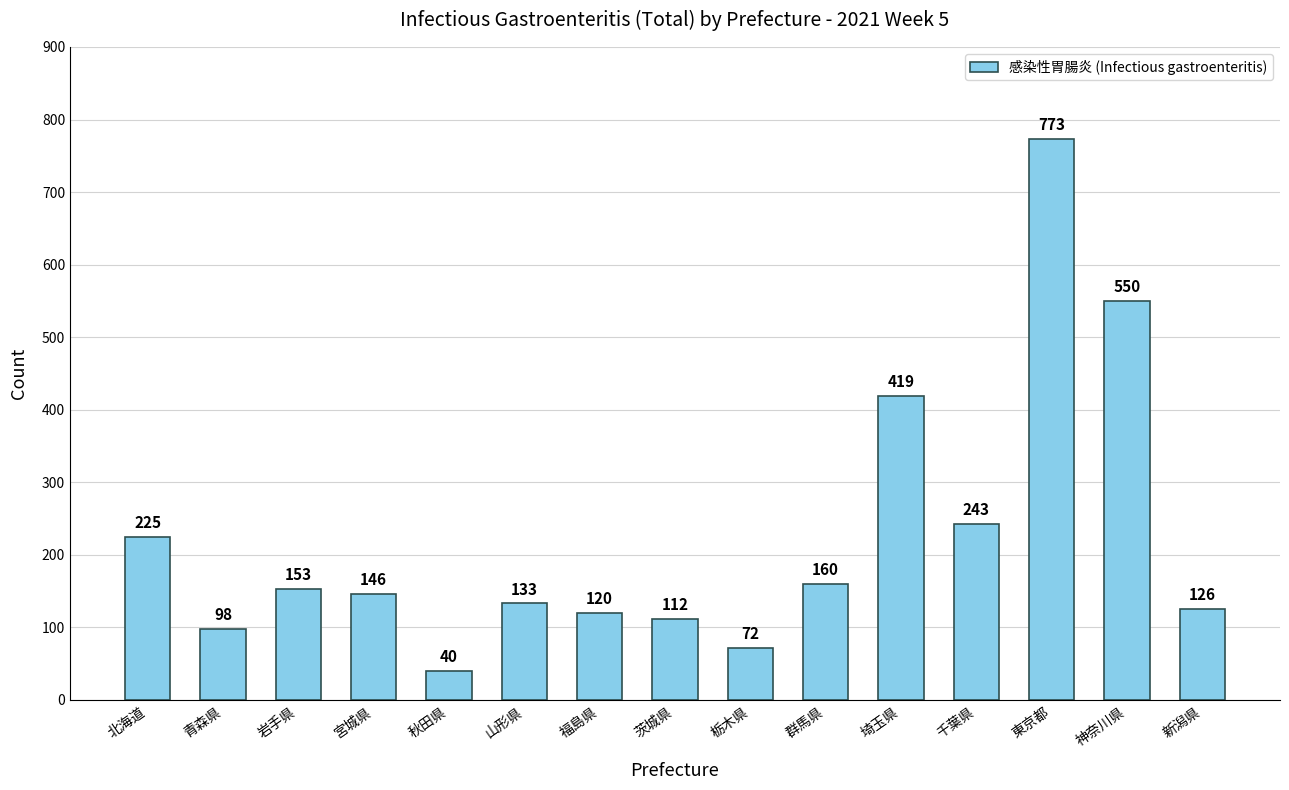

Reading right to left, transcribe all the data shown in this chart.

新潟県=126	神奈川県=550	東京都=773	千葉県=243	埼玉県=419	群馬県=160	栃木県=72	茨城県=112	福島県=120	山形県=133	秋田県=40	宮城県=146	岩手県=153	青森県=98	北海道=225